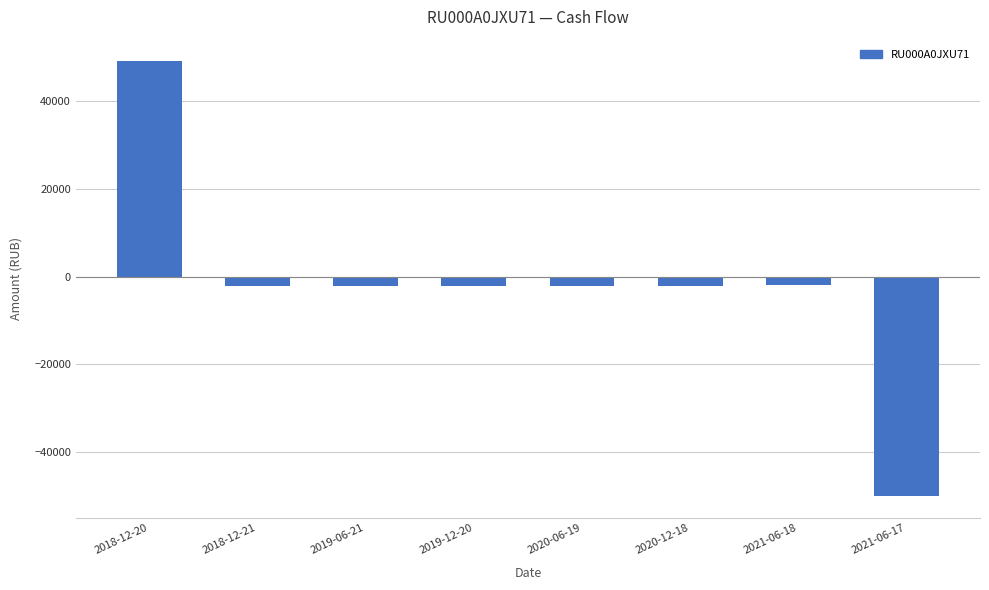

What is the label of the 8th bar from the left?

2021-06-17